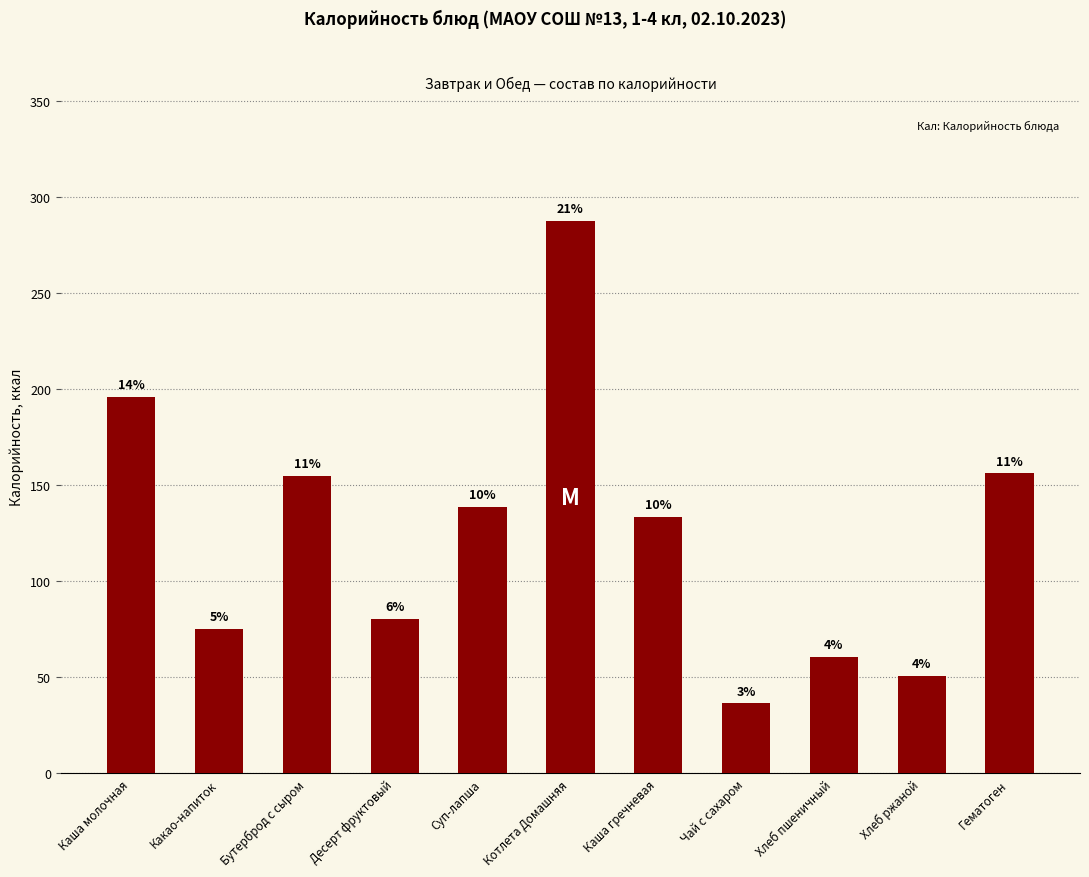

Which label corresponds to the smallest value in the chart?

Чай с сахаром